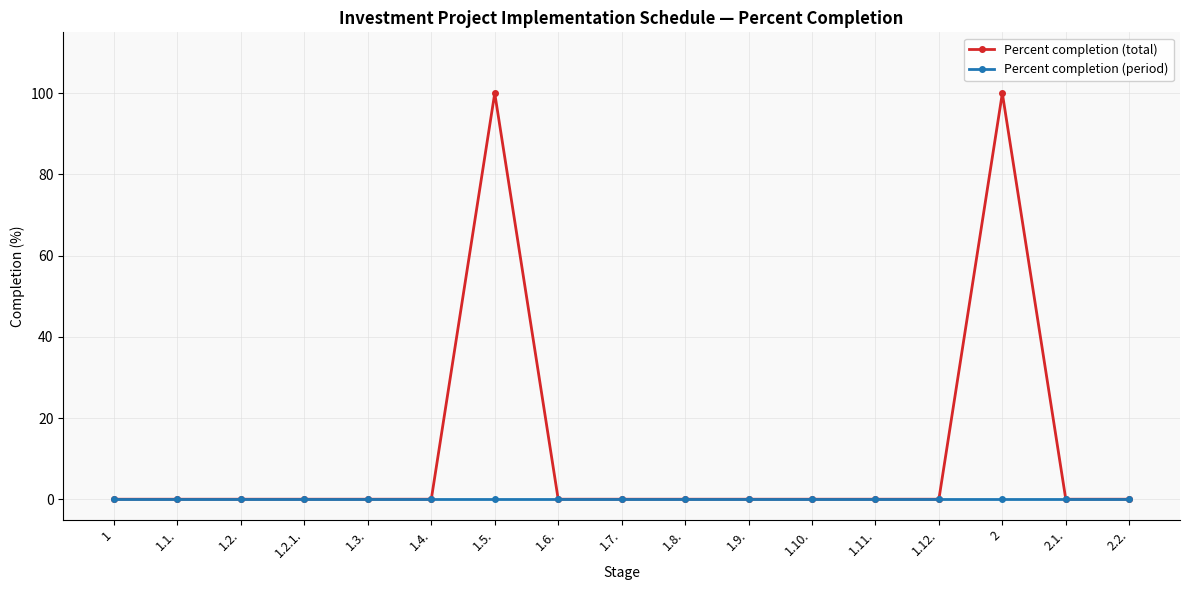

Reading left to right, extract all data points from this chart.

Percent completion (total): 0	0	0	0	0	0	100	0	0	0	0	0	0	0	100	0	0
Percent completion (period): 0	0	0	0	0	0	0	0	0	0	0	0	0	0	0	0	0